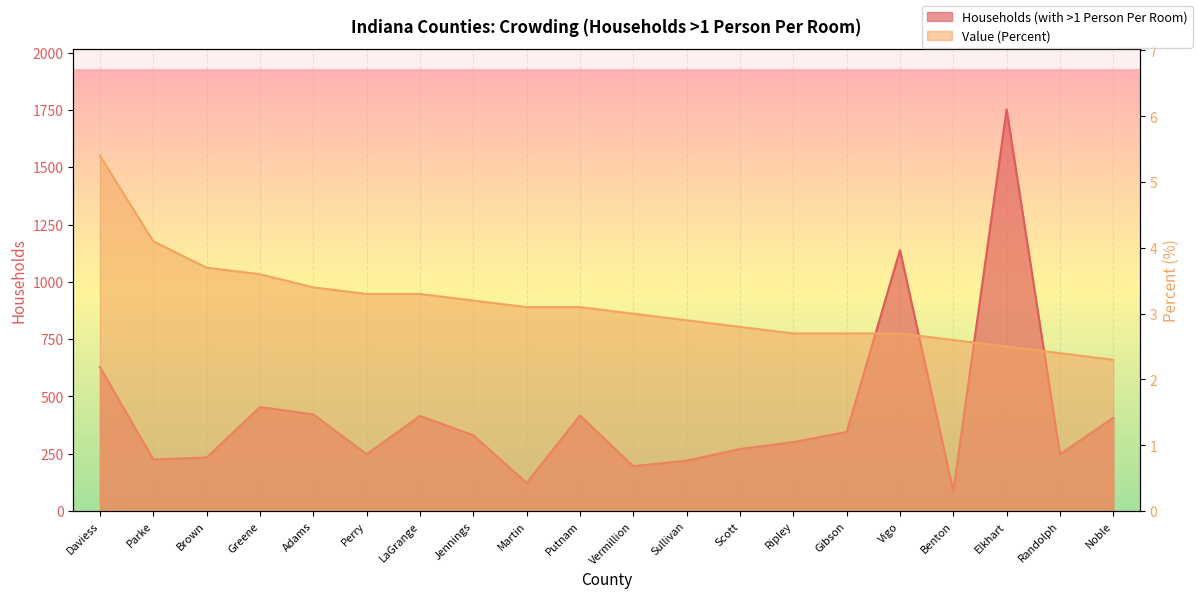

Reading left to right, list all the values displayed in this chart.

Households (with >1 Person Per Room): 628.0	225.0	234.0	454.0	422.0	248.0	415.0	331.0	123.0	417.0	196.0	220.0	271.0	301.0	345.0	1138.0	87.0	1752.0	248.0	407.0
Value (Percent): 5.4	4.1	3.7	3.6	3.4	3.3	3.3	3.2	3.1	3.1	3.0	2.9	2.8	2.7	2.7	2.7	2.6	2.5	2.4	2.3